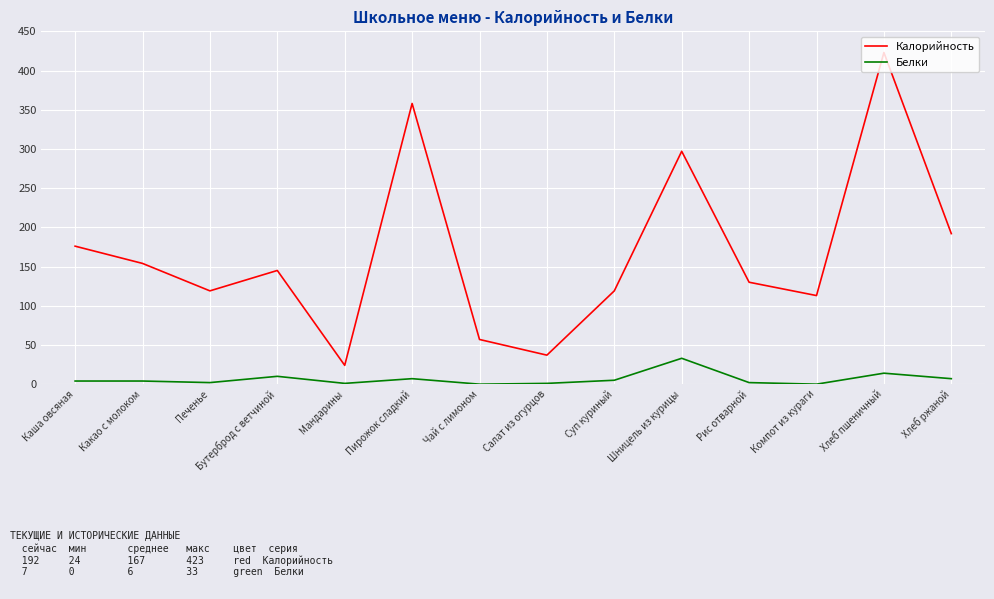

Which series has the largest total across all categories?

Калорийность